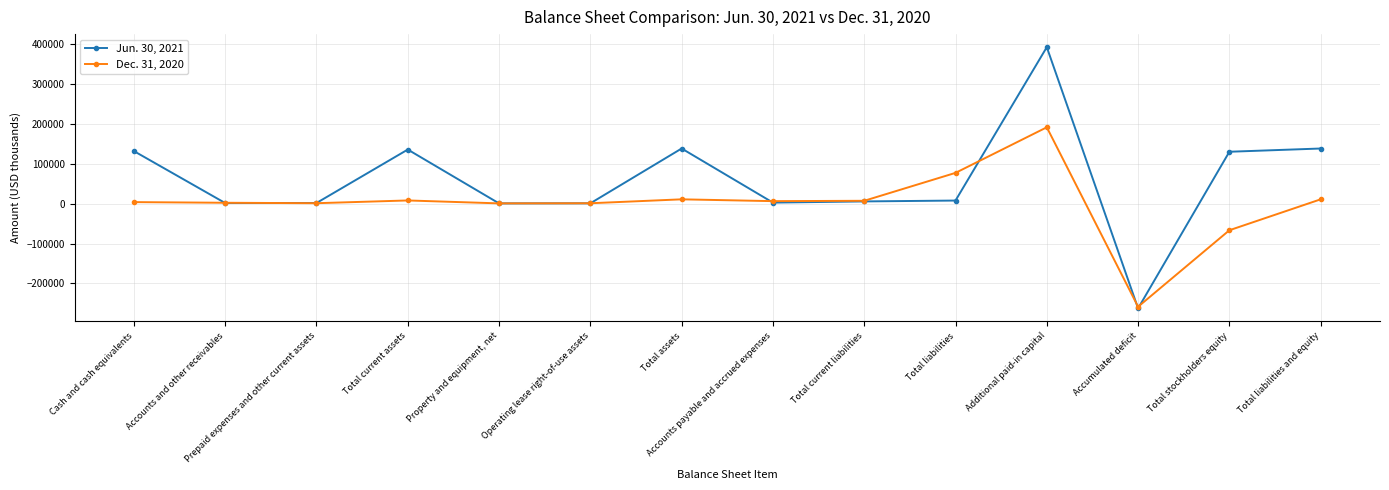

Where is the first local maximum for Jun. 30, 2021?

Total current assets